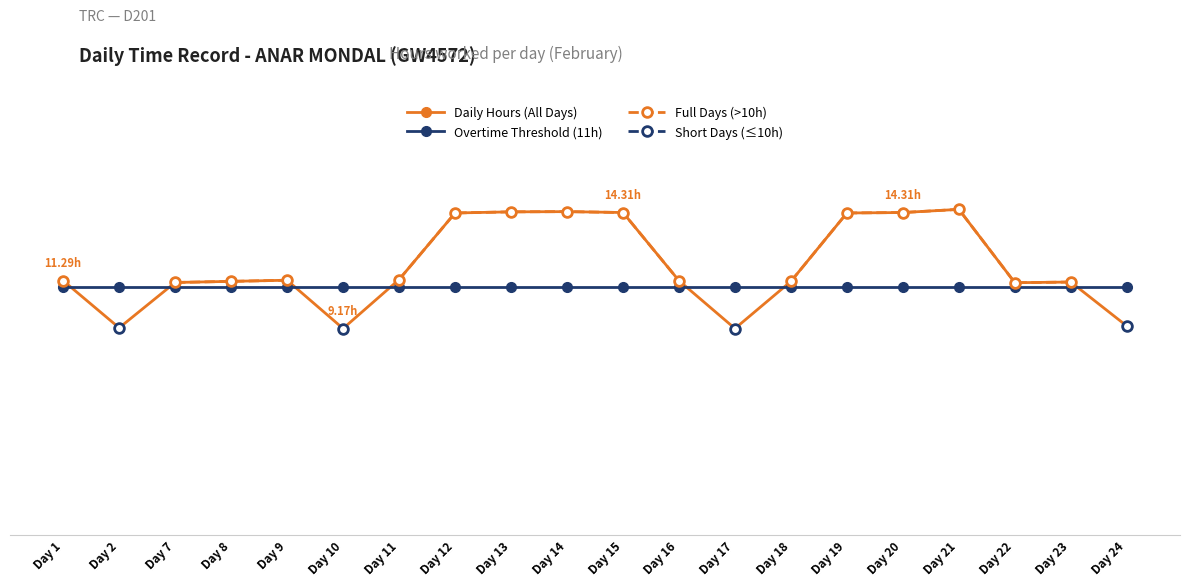

True or false: Daily Hours (All Days) and Overtime Threshold (11h) intersect in this chart.

True